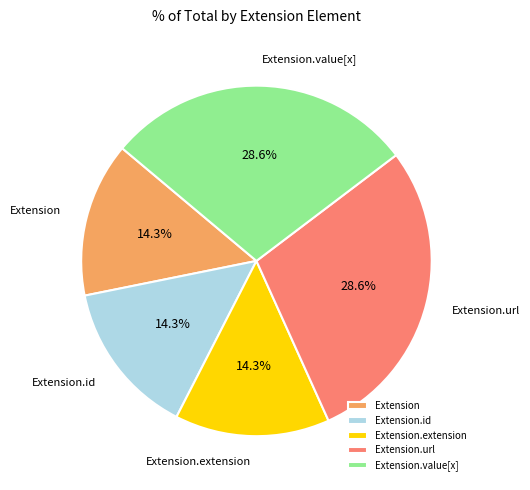

Does any single category account for the majority?

No